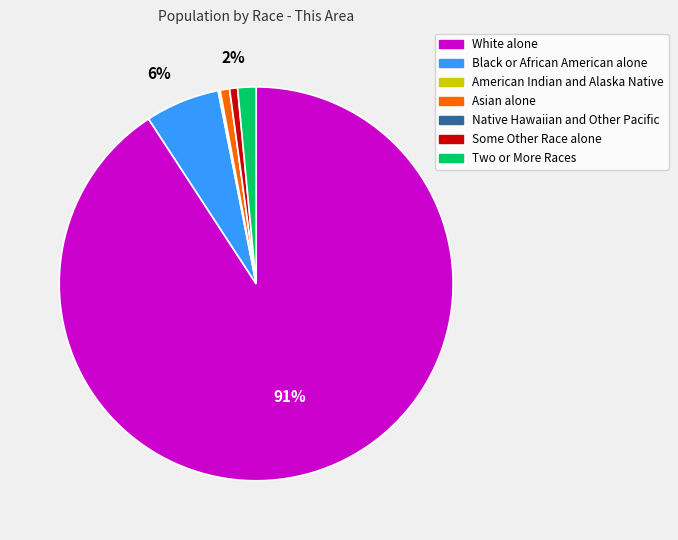

Is there a majority slice in this chart?

Yes